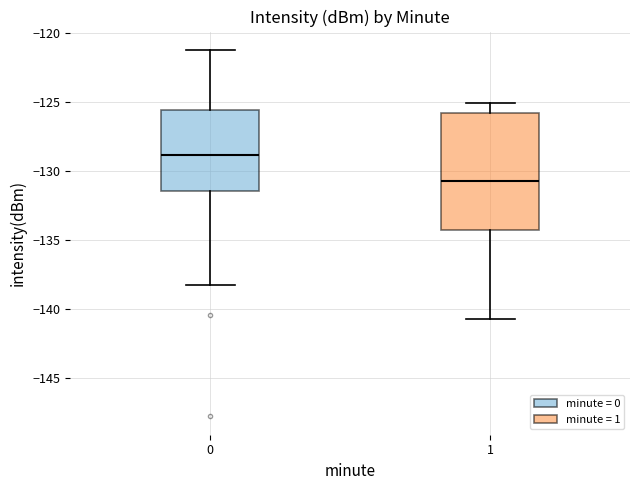

Where does the lower whisker of the box at x = 1 end on the y-axis? The values are not printed on the chart, so give them approximately, as read against the axis.

-140.5